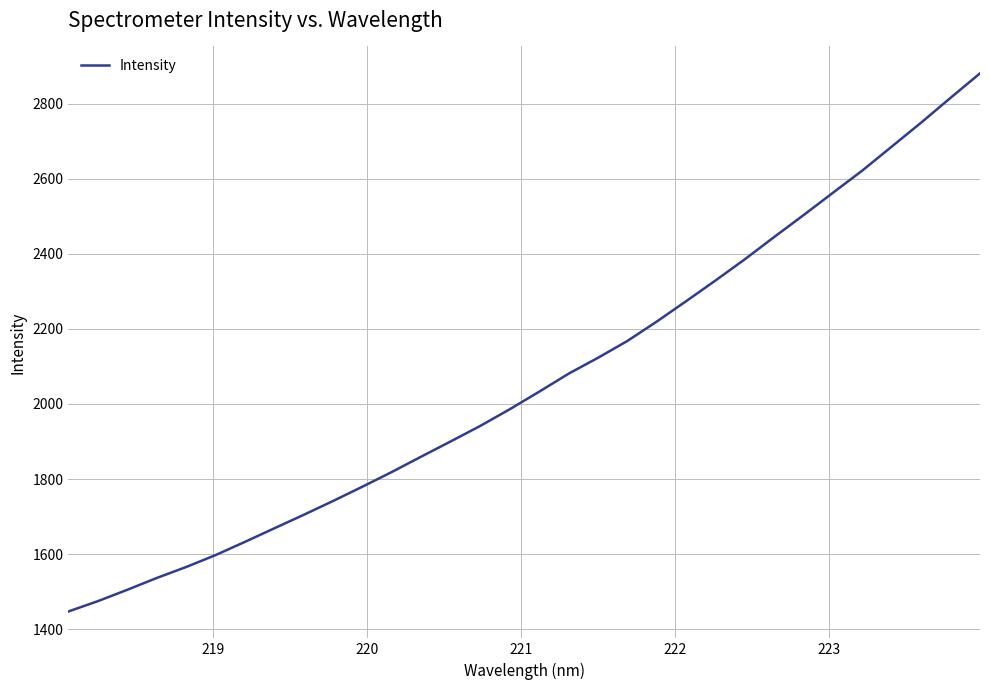

What is the smallest value displayed?

1447.1